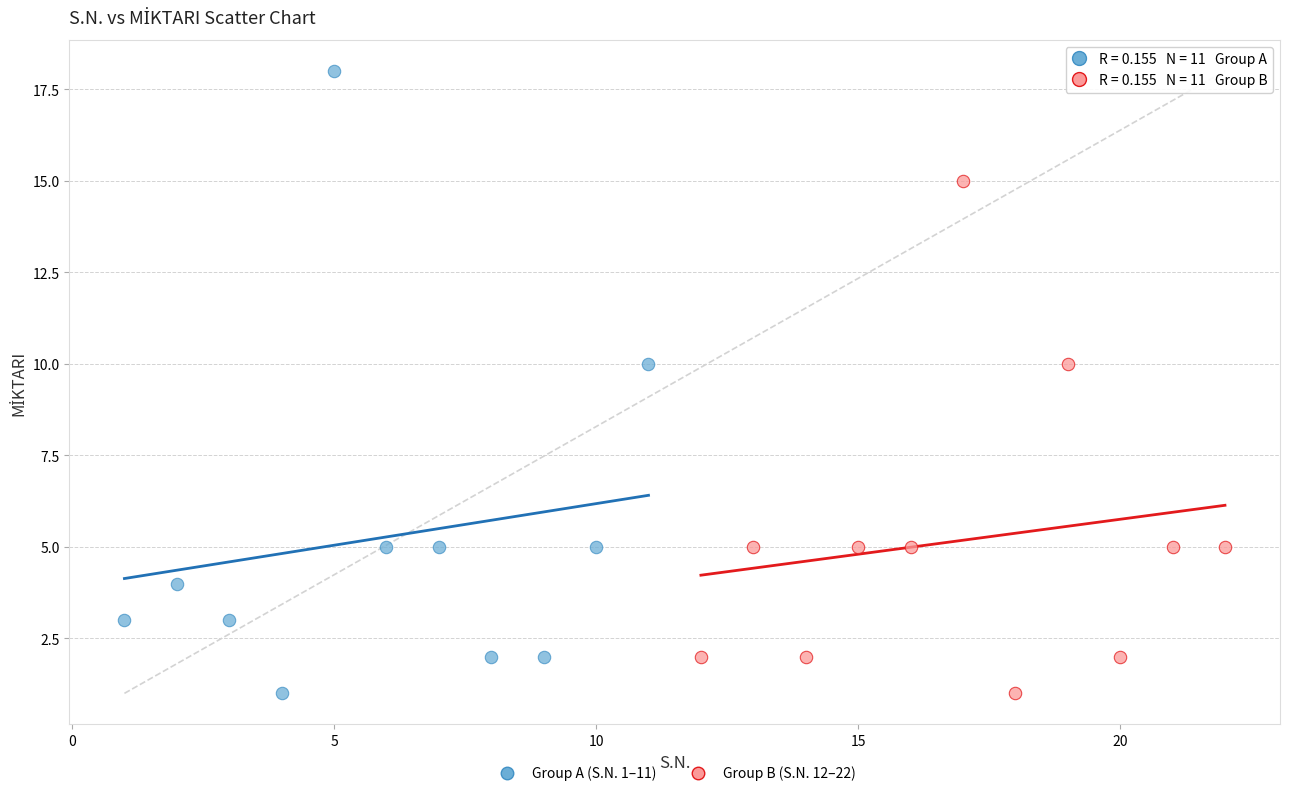

What are all the series names shown in the legend?

Group A (S.N. 1–11), Group B (S.N. 12–22)